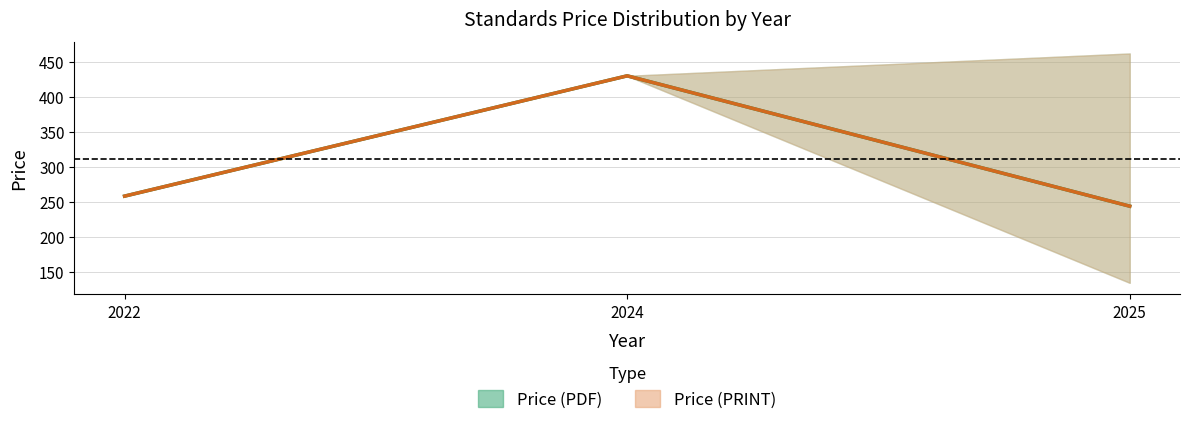

True or false: Price (PDF) and Price (PRINT) intersect in this chart.

False